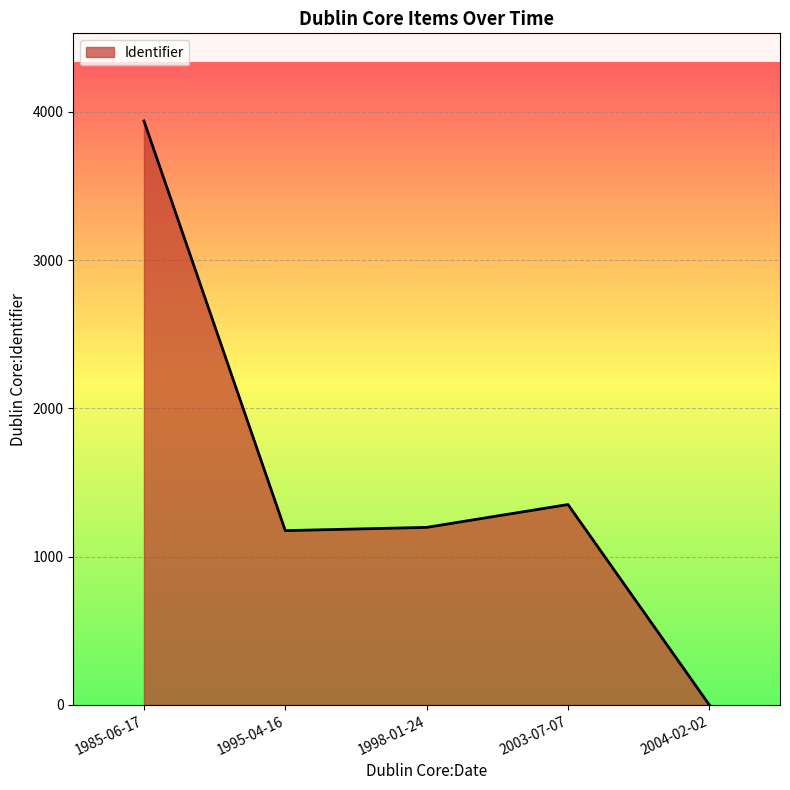

Which has a higher value, 1998-01-24 or 2003-07-07?

2003-07-07